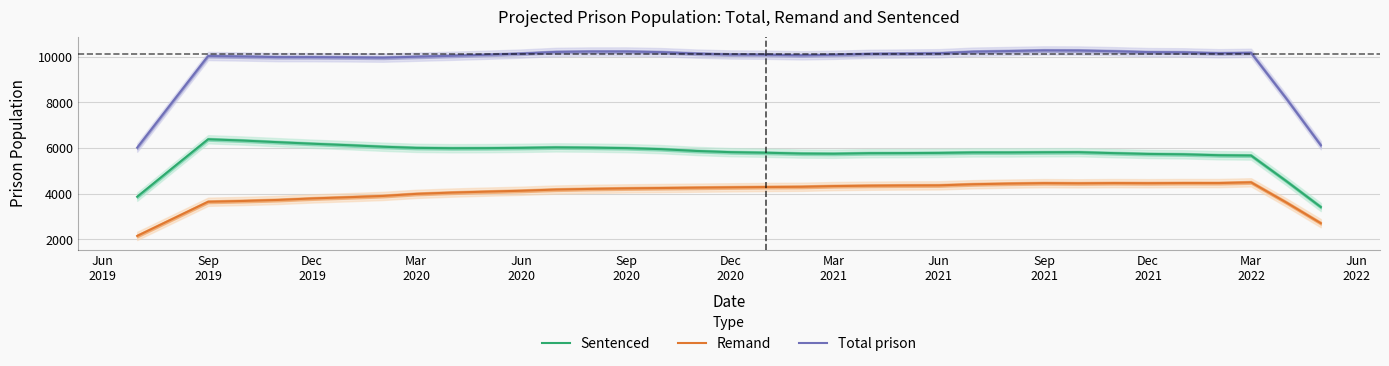

True or false: Remand and Total prison intersect in this chart.

False